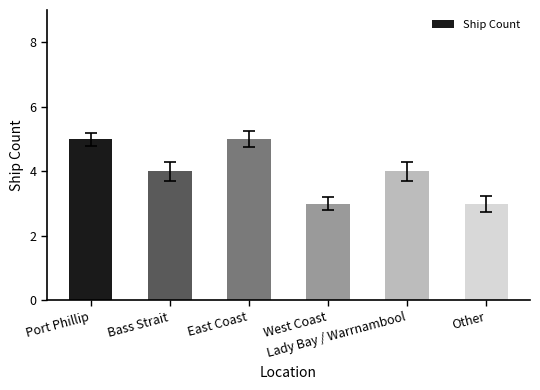

Where does the data first go above 4?

Port Phillip